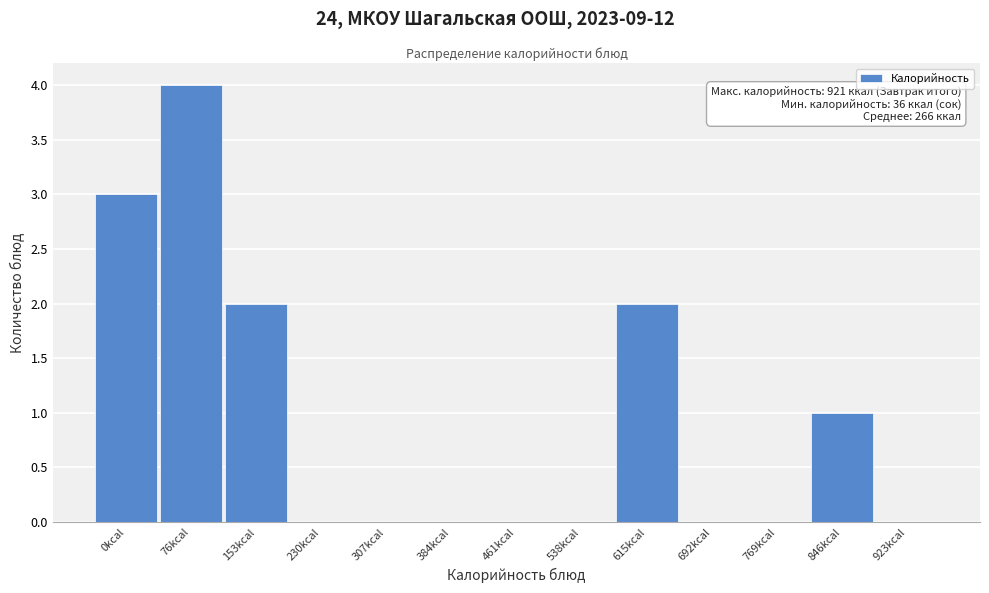

Reading left to right, extract all data points from this chart.

0kcal=3	76kcal=4	153kcal=2	230kcal=0	307kcal=0	384kcal=0	461kcal=0	538kcal=0	615kcal=2	692kcal=0	769kcal=0	846kcal=1	923kcal=0